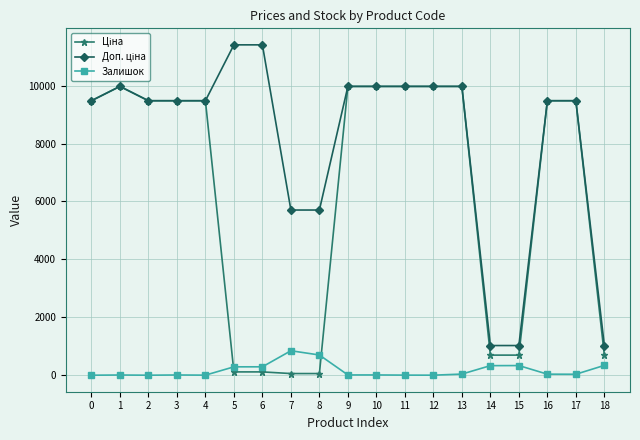

What is the greatest value displayed?

11410.0